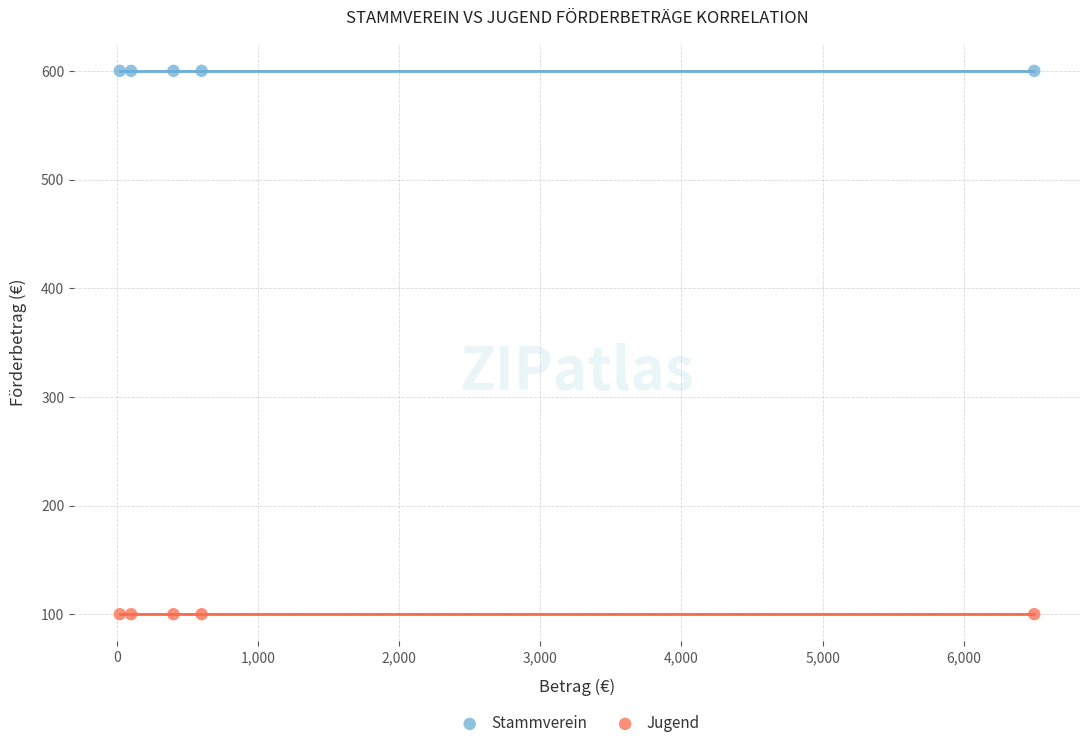

Which series reaches the minimum Y coordinate?

Jugend